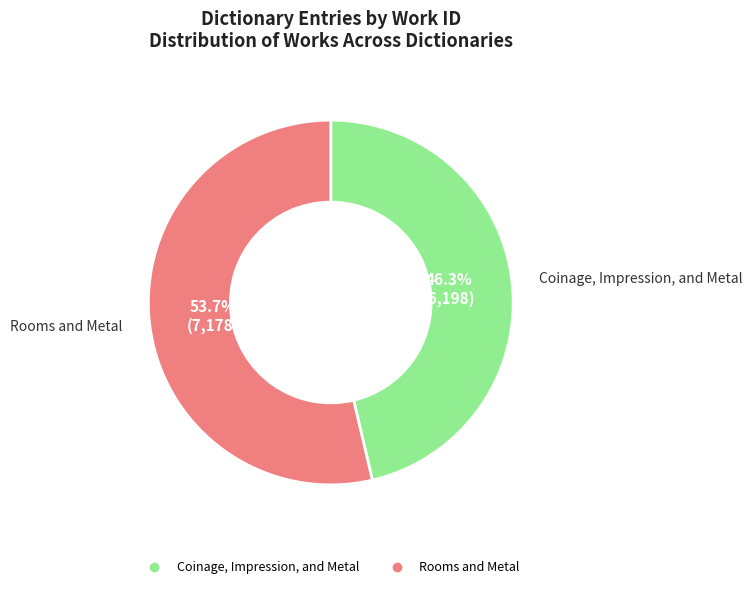

True or false: Rooms and Metal accounts for 68% of the total.

False